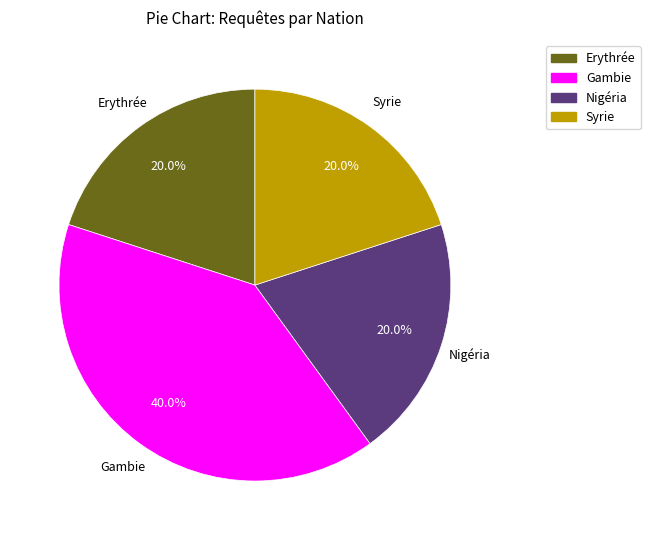

Does any single category account for the majority?

No